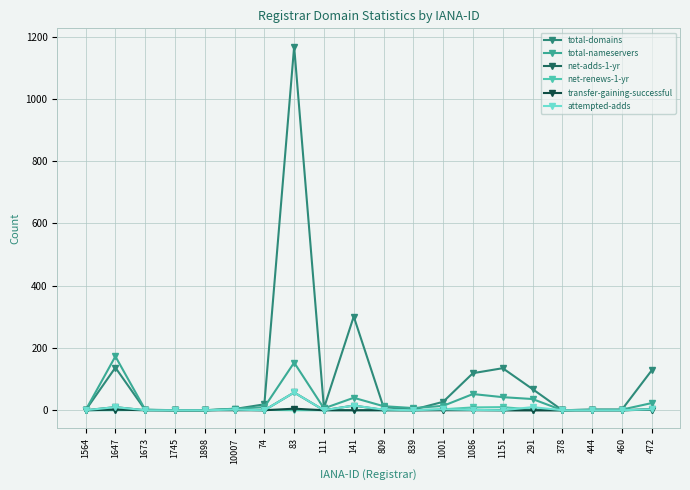

The net-renews-1-yr series shows 0 at 809. True or false?

True